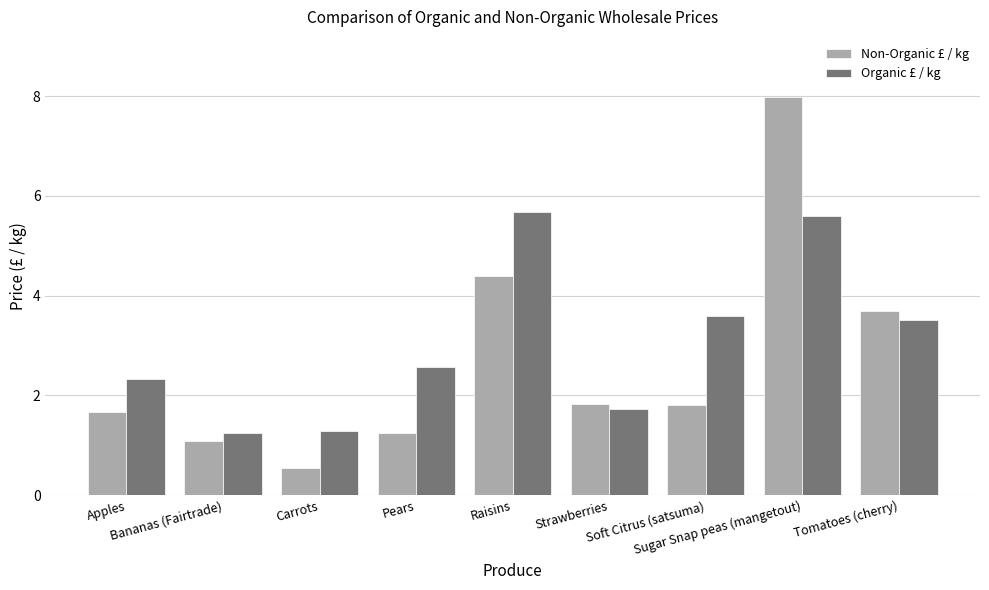

Is it true that Non-Organic £ / kg equals 1.8 at Raisins?

False